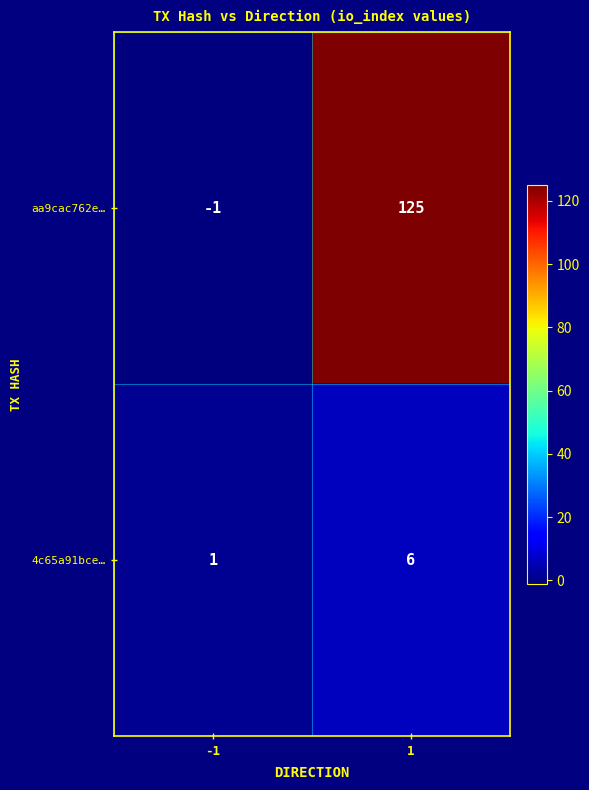

At how many categories does at least one series exceed 33?

1